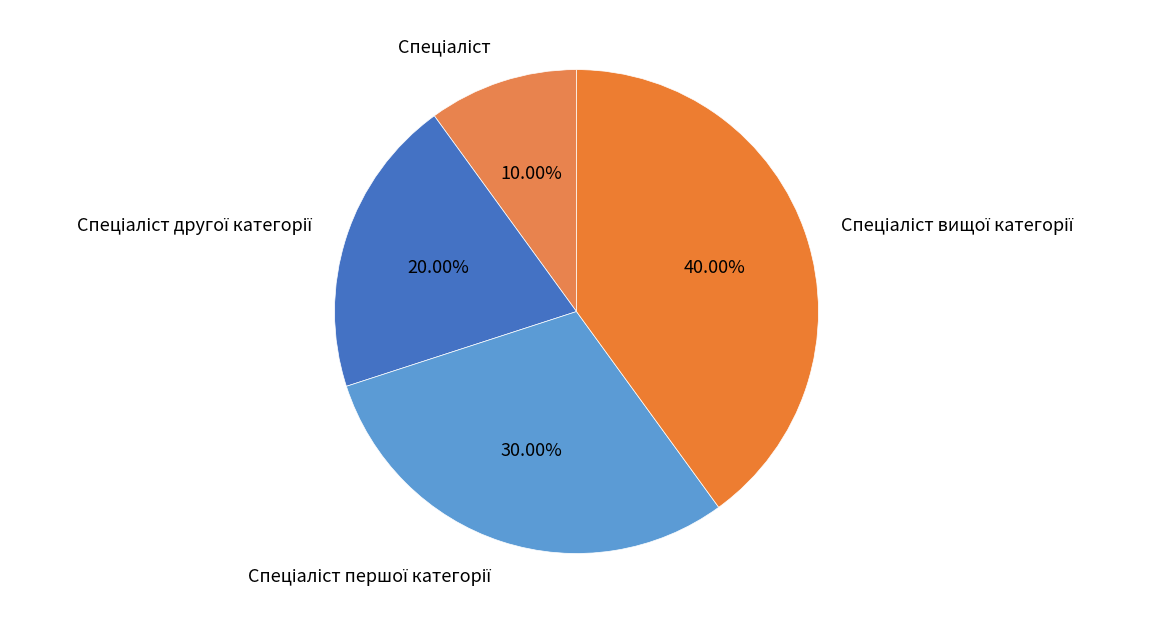

Is it true that Спеціаліст is 10% of the pie?

True